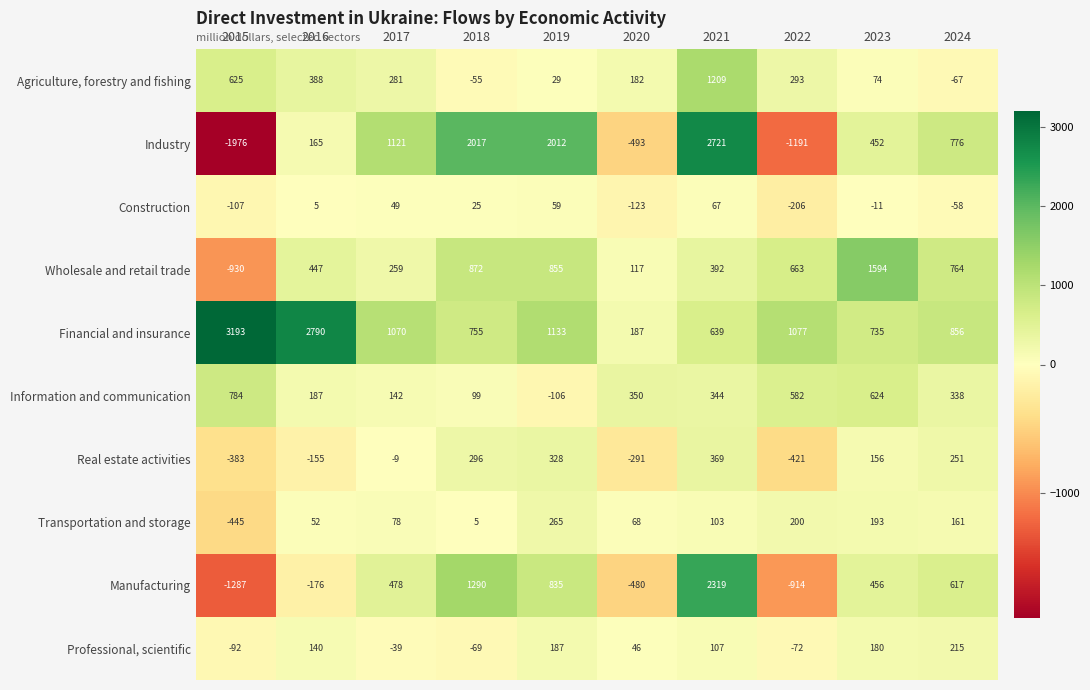

How many distinct data groups are displayed?

10